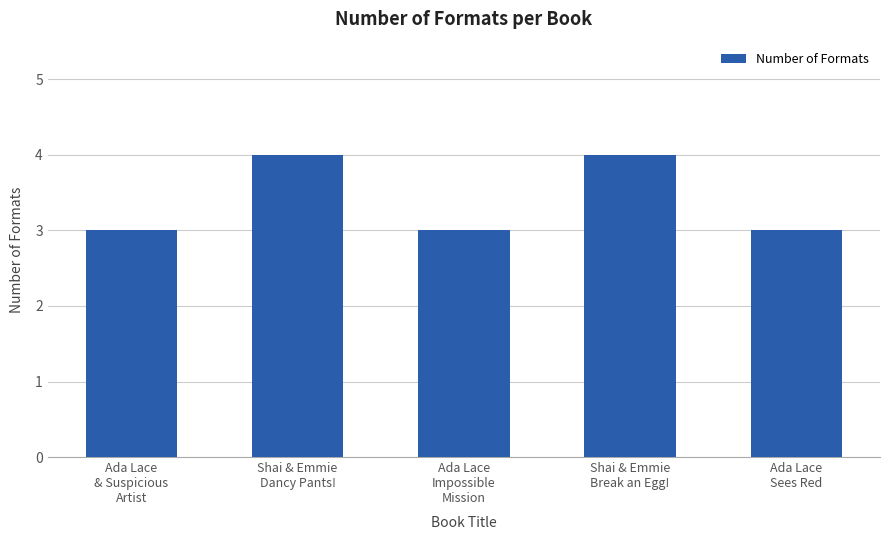

What position from the right is Ada Lace
& Suspicious
Artist?

5